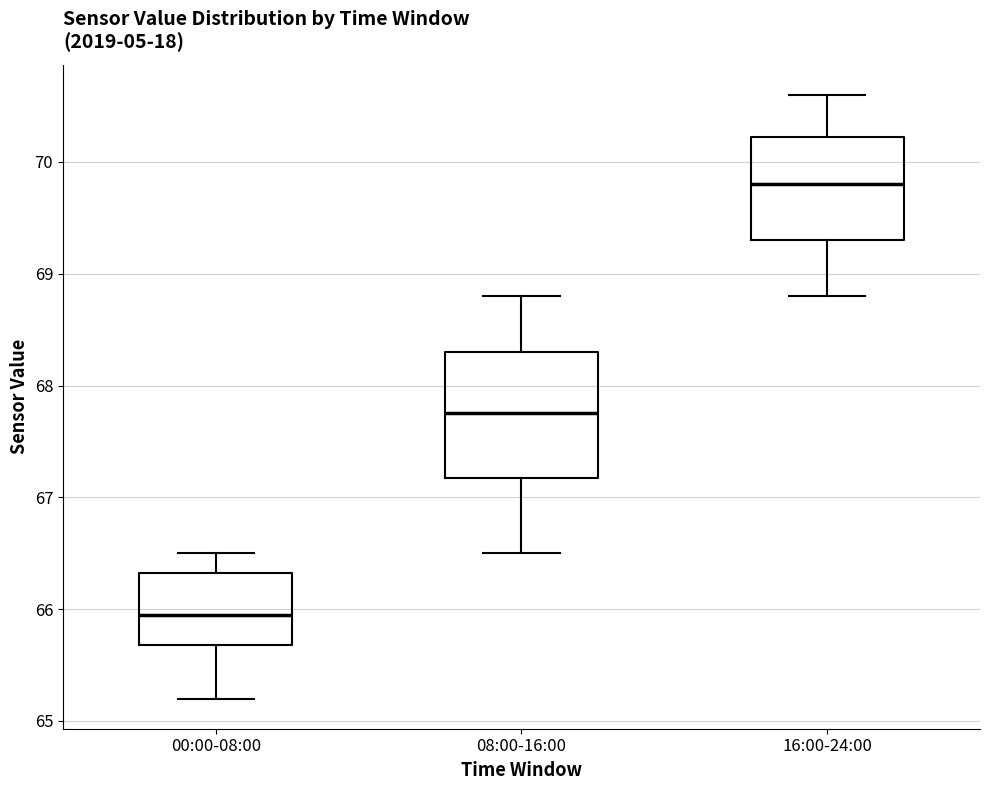

Reading left to right, read every box against the y-axis: the position of its median line, the range the box covers, and the ends of its whiskers. The values are not printed on the chart, so give them approximately, as read against the axis.

00:00-08:00: median 66.0, box 65.7 to 66.3, whiskers 65.2 to 66.5
08:00-16:00: median 67.8, box 67.2 to 68.3, whiskers 66.5 to 68.8
16:00-24:00: median 69.8, box 69.3 to 70.2, whiskers 68.8 to 70.6